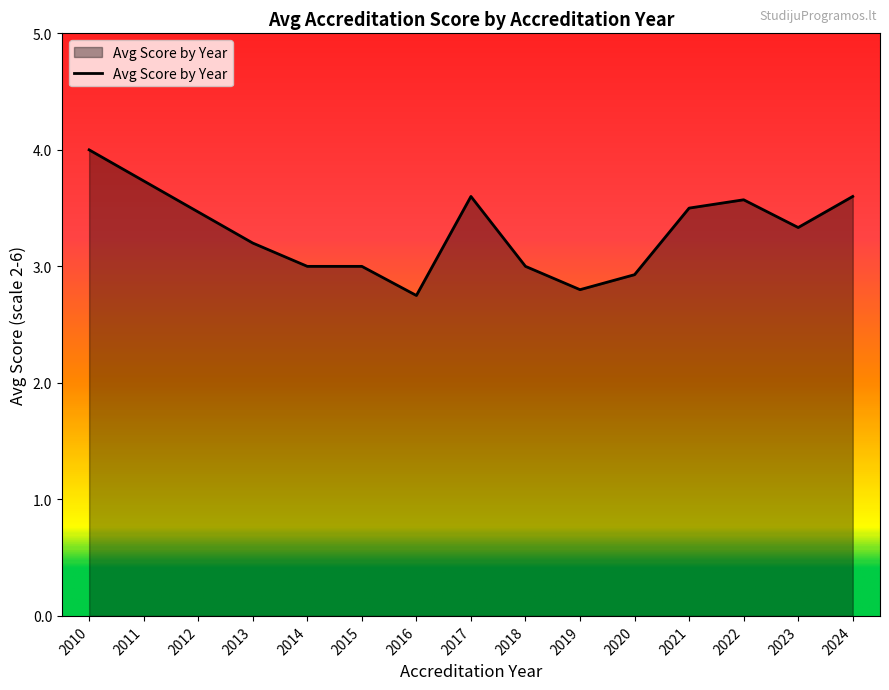

What is the ratio of the value at 2024 to the value at 2013?

1.1